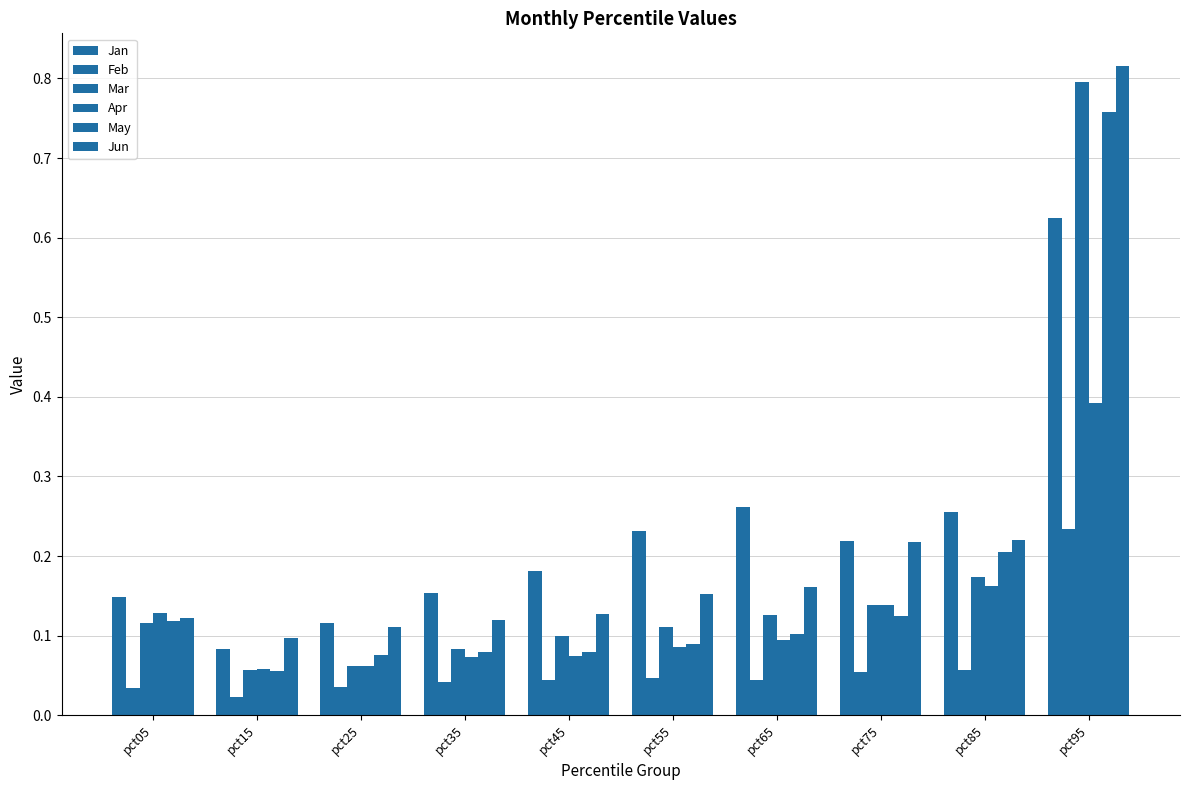

How many data points does each series have?

10